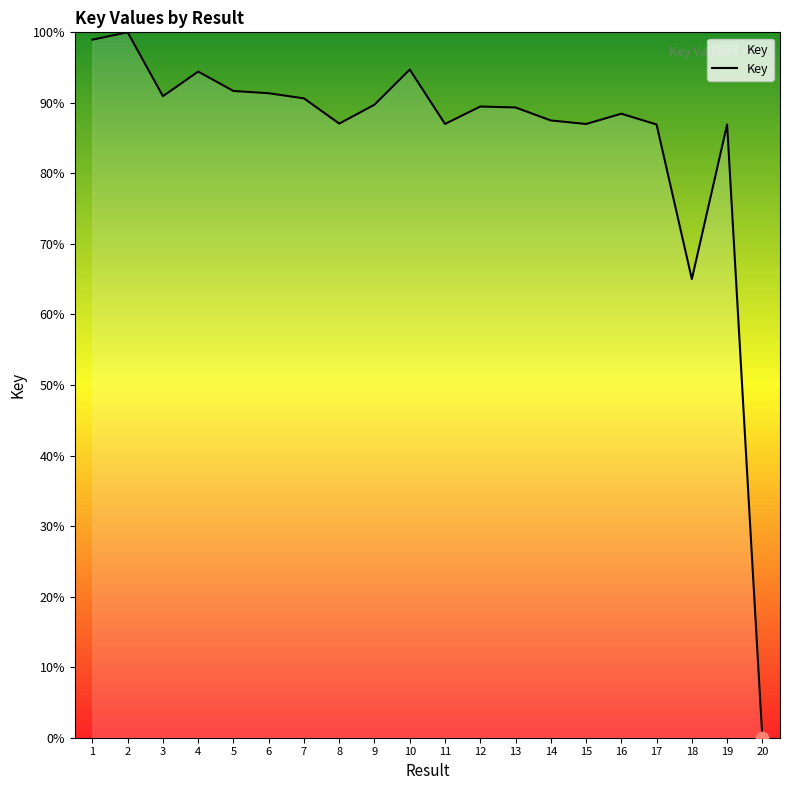

Which has a higher value, 17 or 18?

17